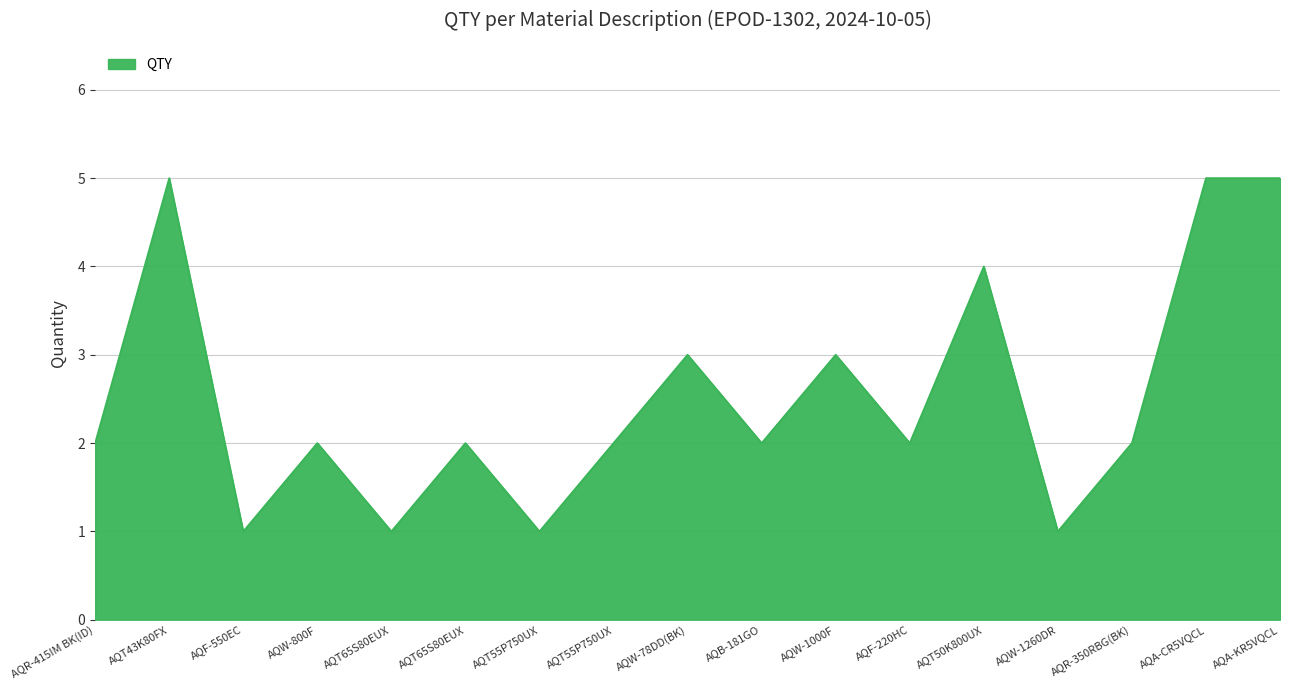

What is the label of the 16th point from the left?

AQA-CR5VQCL